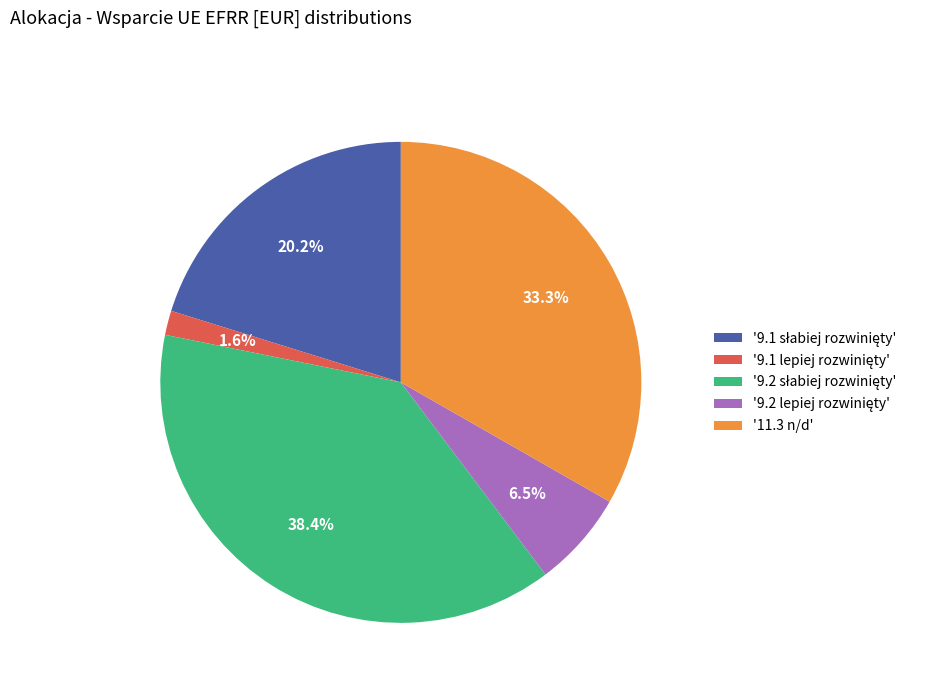

Does '11.3 n/d' represent more than half of the total?

No